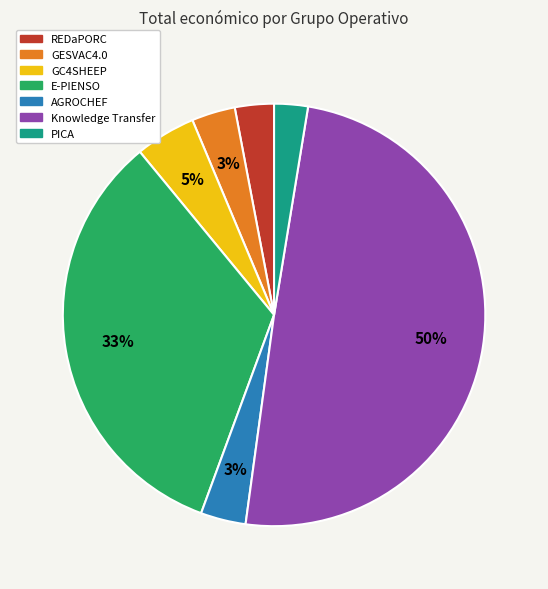

Does E-PIENSO account for over 50% of the chart?

No